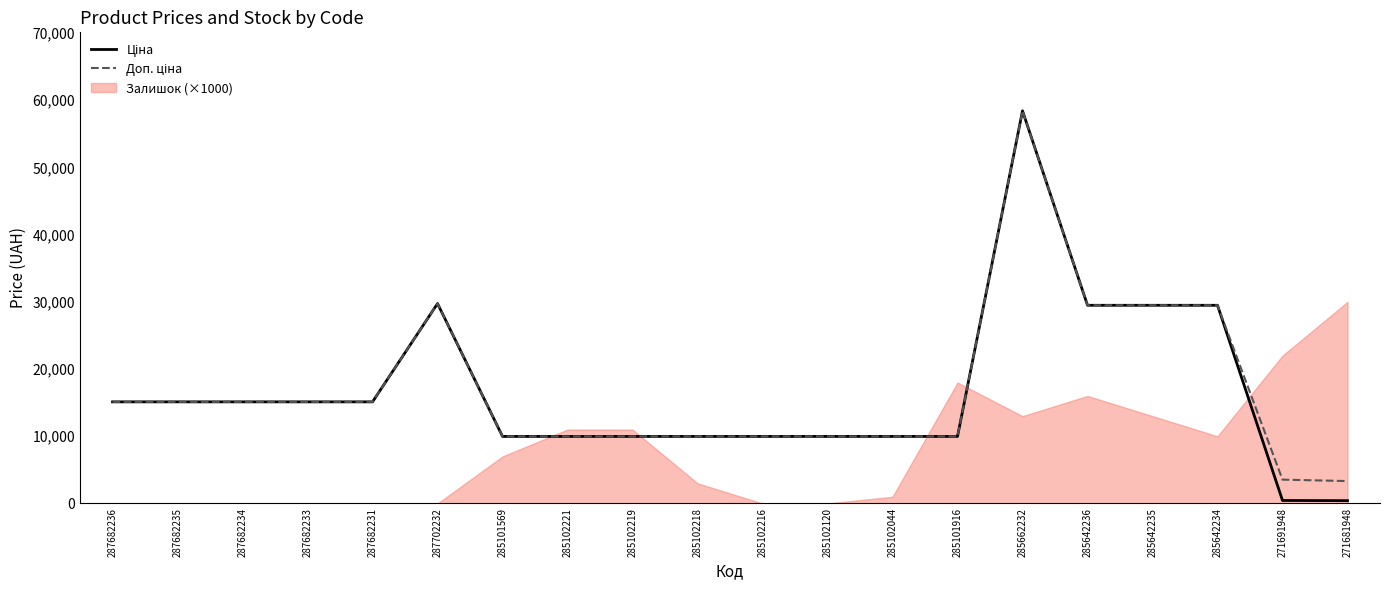

Which category has the highest value in the Ціна series?

285662232